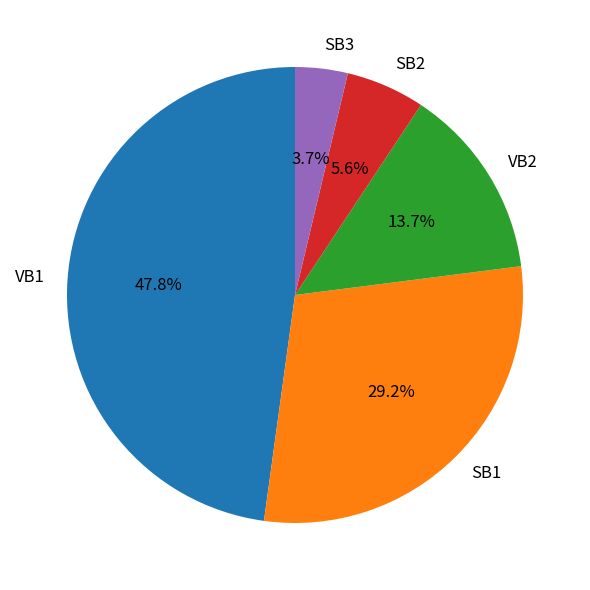

To the nearest percent, what is the combined percentage of VB2 and SB1?

43%